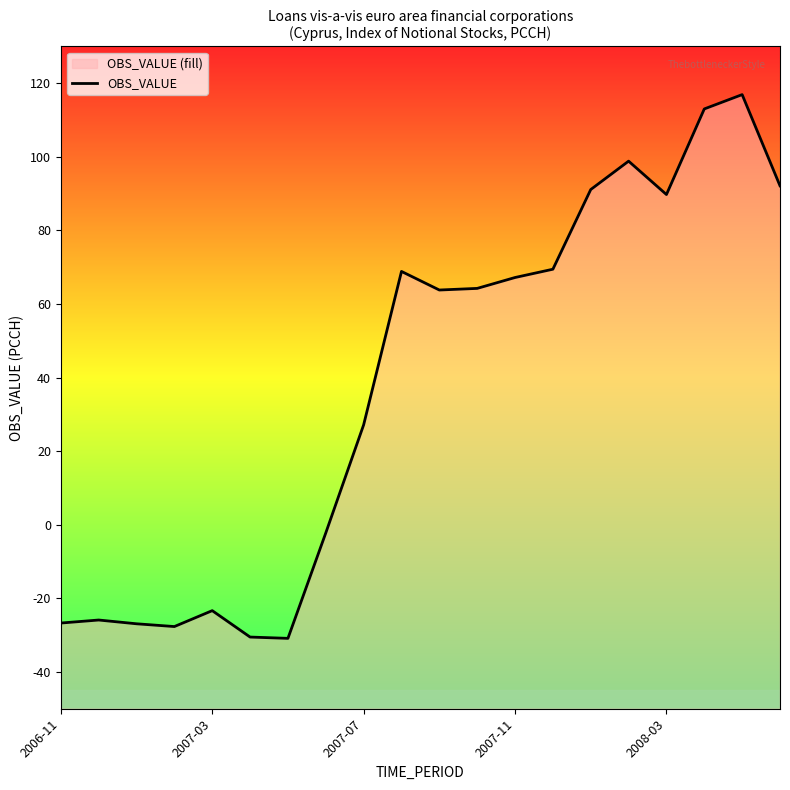

Reading left to right, transcribe all the data shown in this chart.

-26.7	-25.9	-26.9	-27.7	-23.3	-30.5	-30.9	-2.2	27.2	68.8	63.8	64.2	67.2	69.5	91.1	98.8	89.7	113.0	116.9	92.1